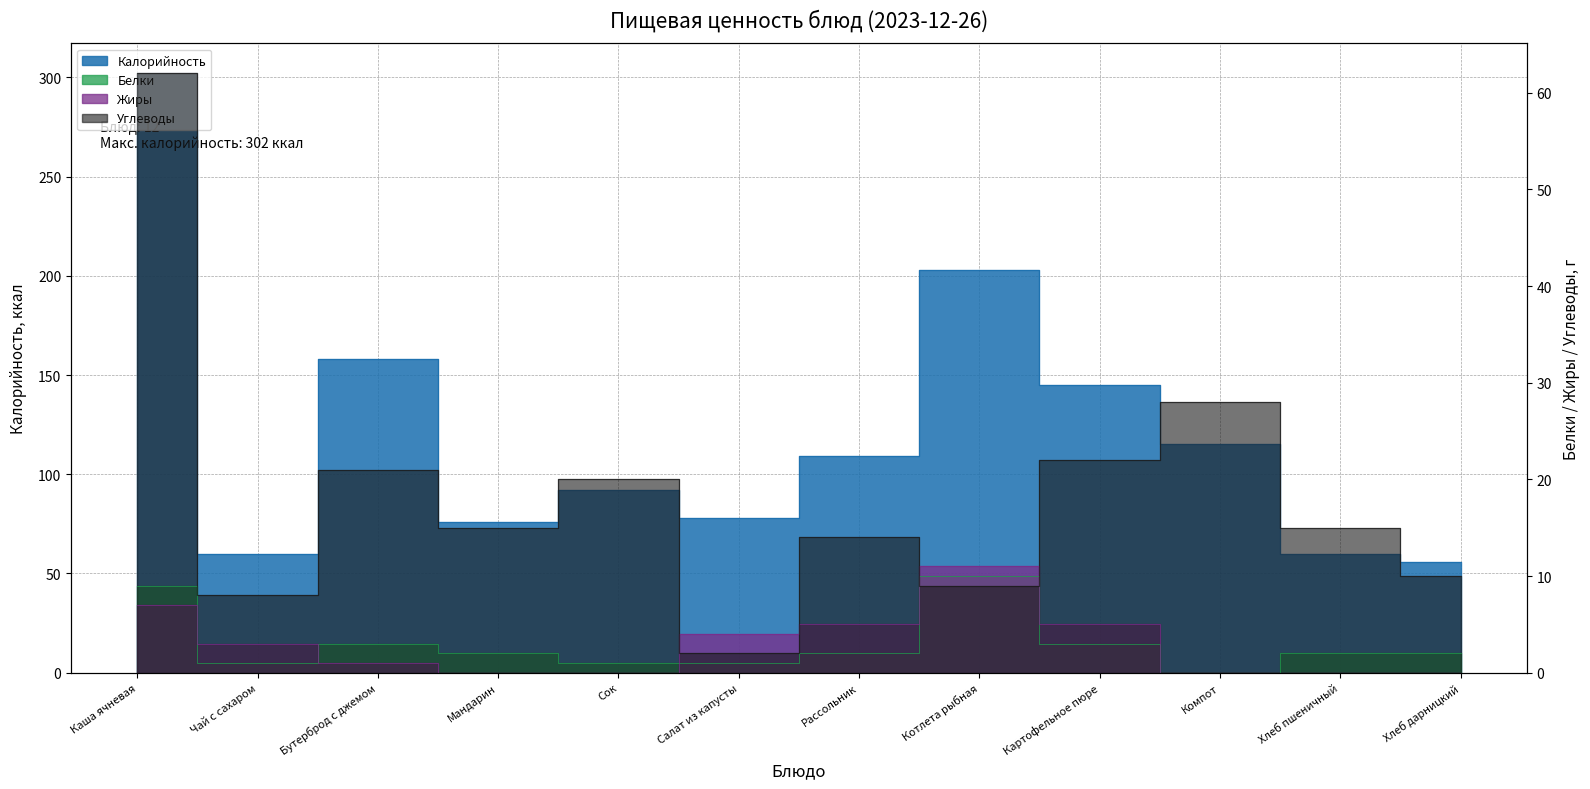

What is the minimum value for Углеводы?

2